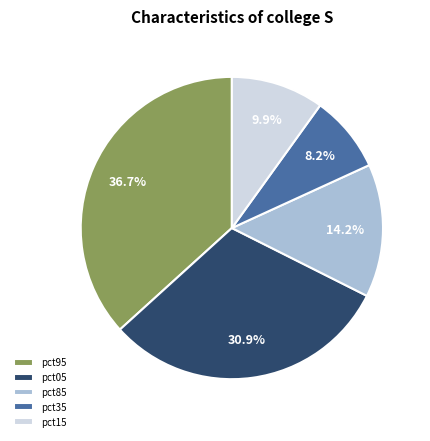

Approximately how many times larger is the value at pct85 compared to pct15?

1.4